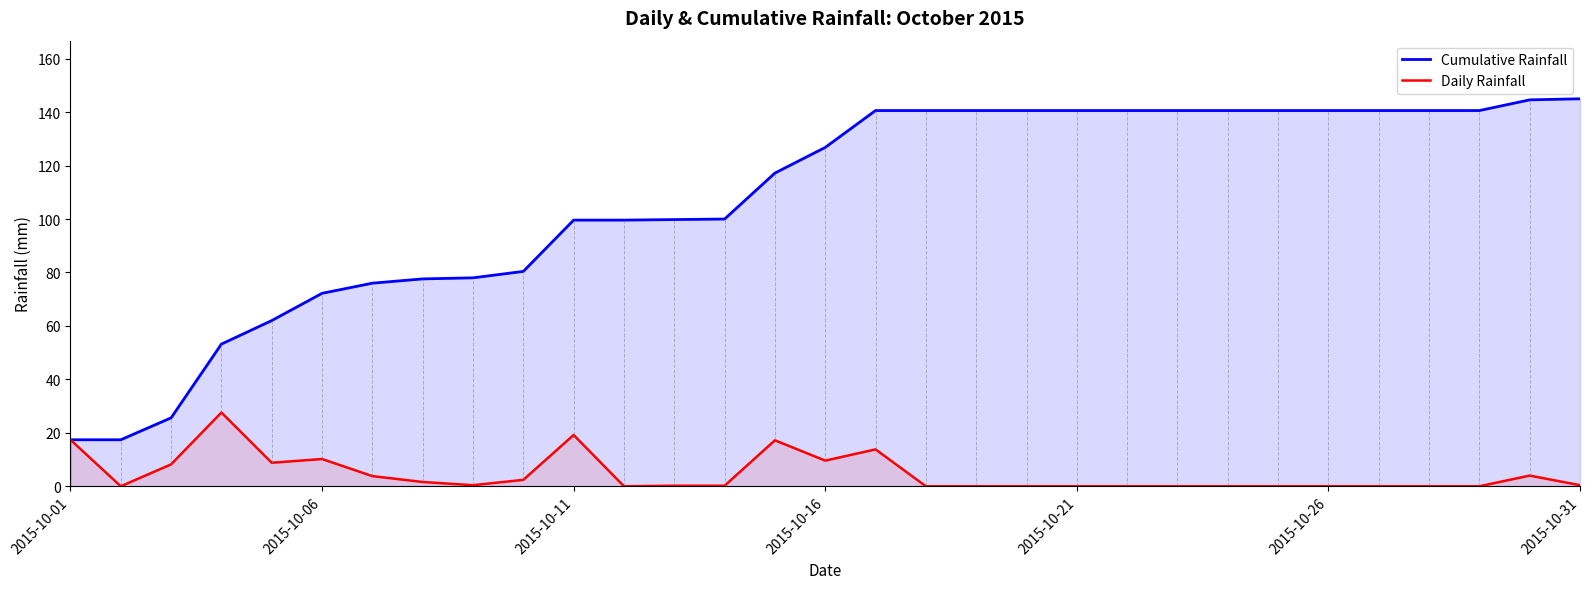

At how many categories does at least one series exceed 105?

17